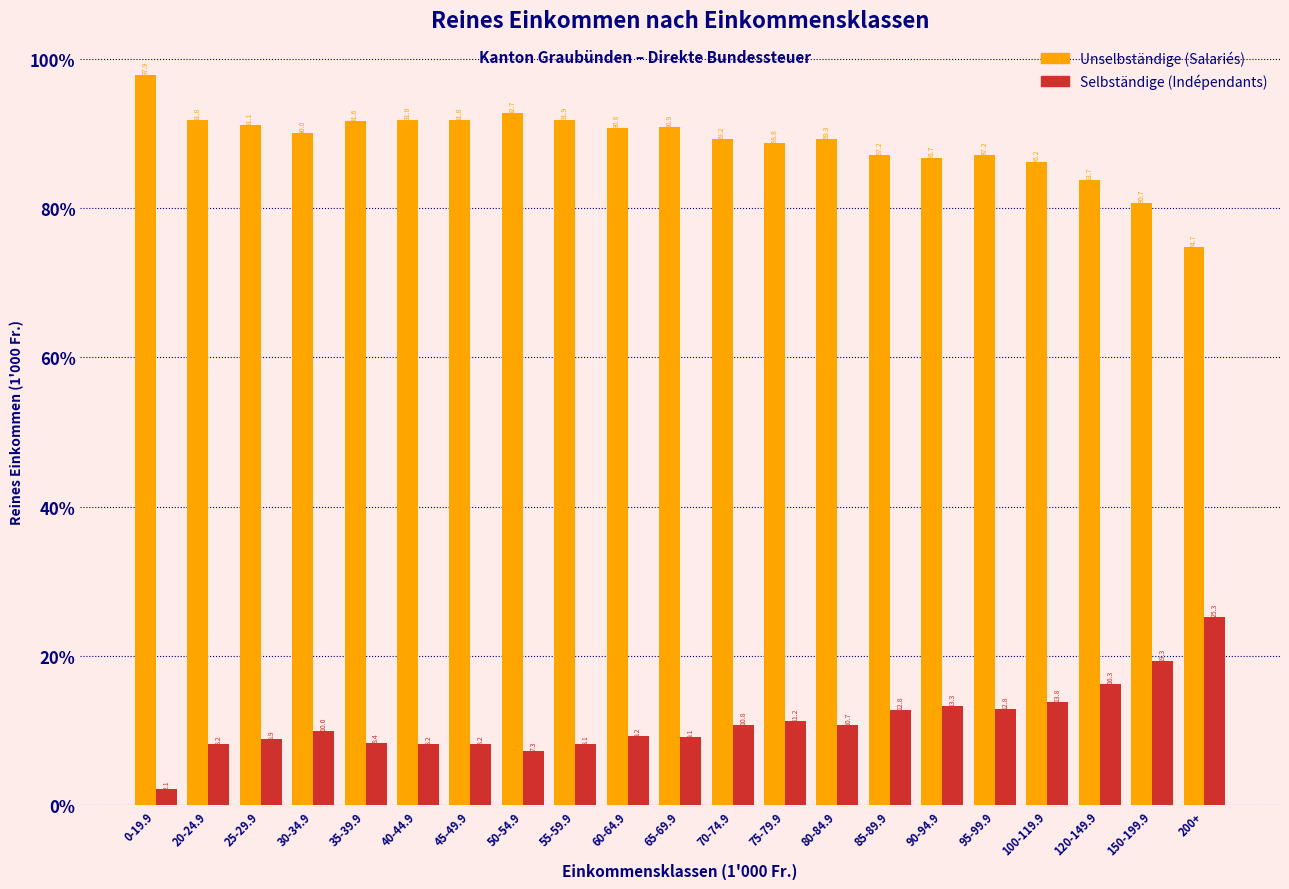

Reading left to right, extract all data points from this chart.

Unselbständige: 0-19.9=97.9	20-24.9=91.8	25-29.9=91.1	30-34.9=90.0	35-39.9=91.6	40-44.9=91.8	45-49.9=91.8	50-54.9=92.7	55-59.9=91.9	60-64.9=90.8	65-69.9=90.9	70-74.9=89.2	75-79.9=88.8	80-84.9=89.3	85-89.9=87.2	90-94.9=86.7	95-99.9=87.2	100-119.9=86.2	120-149.9=83.7	150-199.9=80.7	200+=74.7
Selbständige: 0-19.9=2.1	20-24.9=8.2	25-29.9=8.9	30-34.9=10.0	35-39.9=8.4	40-44.9=8.2	45-49.9=8.2	50-54.9=7.3	55-59.9=8.1	60-64.9=9.2	65-69.9=9.1	70-74.9=10.8	75-79.9=11.2	80-84.9=10.7	85-89.9=12.8	90-94.9=13.3	95-99.9=12.8	100-119.9=13.8	120-149.9=16.3	150-199.9=19.3	200+=25.3